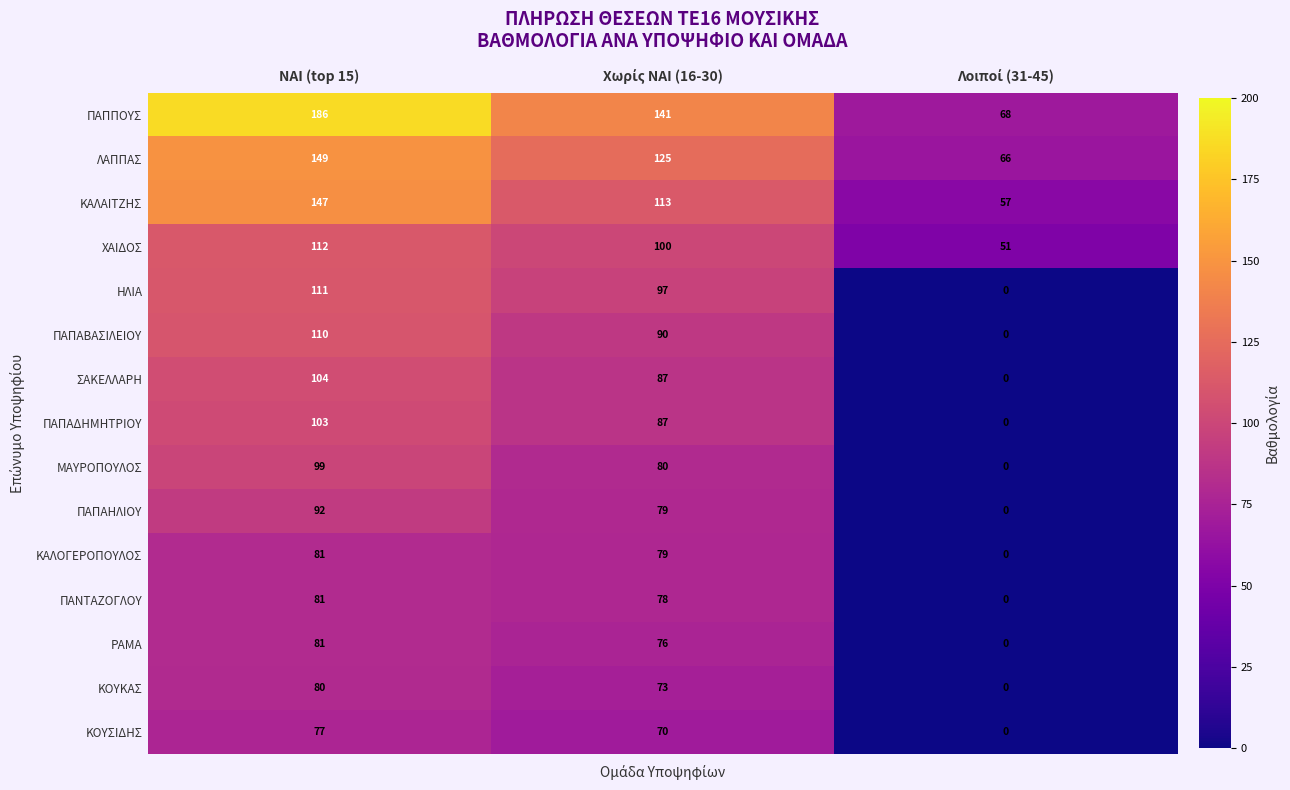

At which label does ΠΑΝΤΑΖΟΓΛΟΥ reach its peak?

ΝΑΙ (top 15)